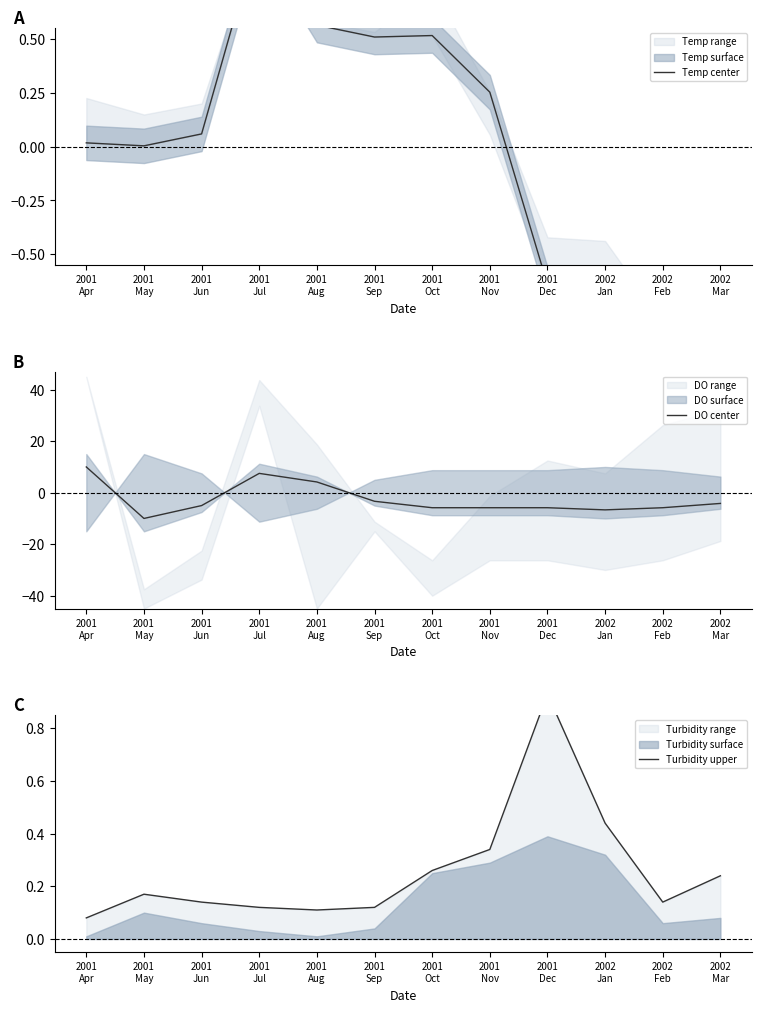

Reading left to right, transcribe all the data shown in this chart.

Temp center: 2001
Apr=0.0	2001
May=0.0	2001
Jun=0.1	2001
Jul=1.0	2001
Aug=0.6	2001
Sep=0.5	2001
Oct=0.5	2001
Nov=0.3	2001
Dec=-0.6	2002
Jan=-0.7	2002
Feb=-0.8	2002
Mar=-1.0
DO center: 2001
Apr=10.0	2001
May=-10.0	2001
Jun=-5.0	2001
Jul=7.5	2001
Aug=4.2	2001
Sep=-3.3	2001
Oct=-5.8	2001
Nov=-5.8	2001
Dec=-5.8	2002
Jan=-6.7	2002
Feb=-5.8	2002
Mar=-4.2
Turbidity upper: 2001
Apr=0.1	2001
May=0.2	2001
Jun=0.1	2001
Jul=0.1	2001
Aug=0.1	2001
Sep=0.1	2001
Oct=0.3	2001
Nov=0.3	2001
Dec=0.9	2002
Jan=0.4	2002
Feb=0.1	2002
Mar=0.2